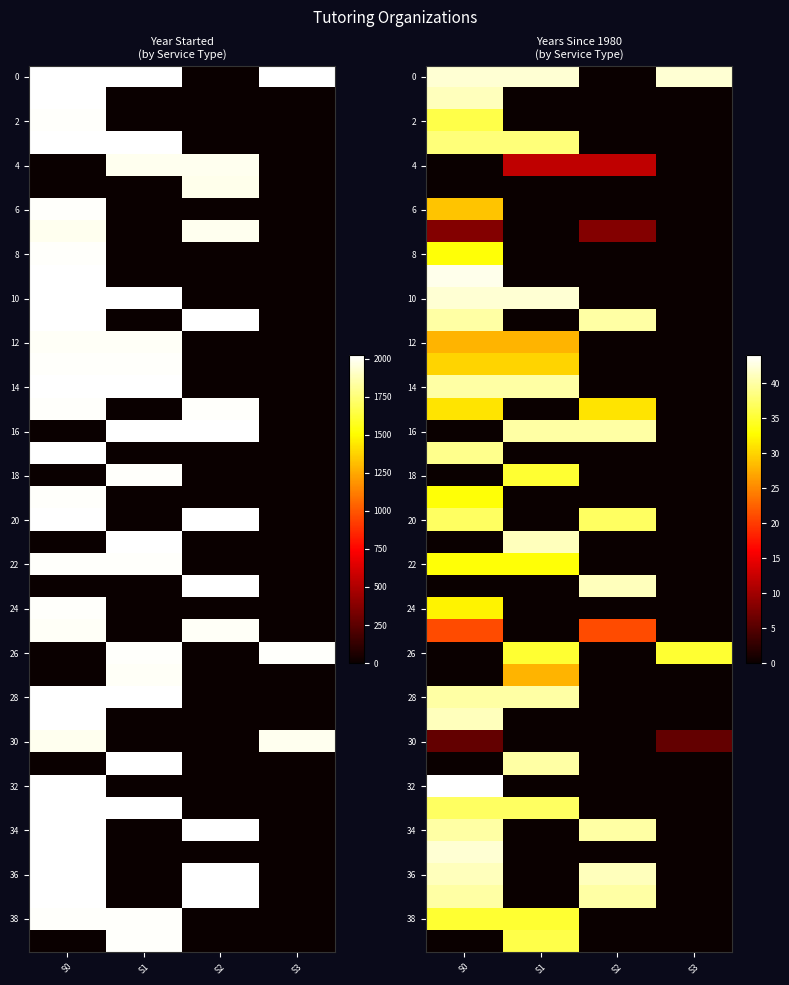

Which has a higher value, S1 or S2?

S1